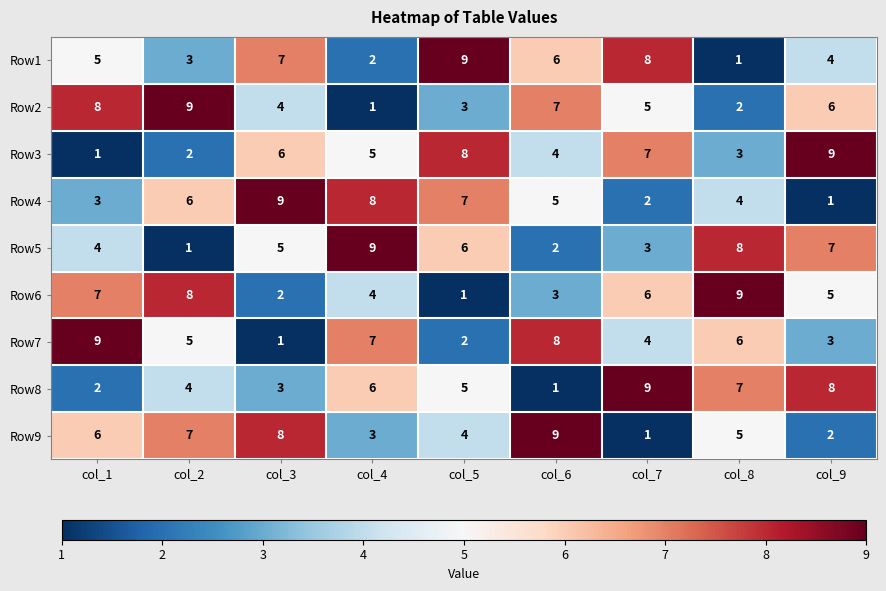

How many series are shown in this chart?

9